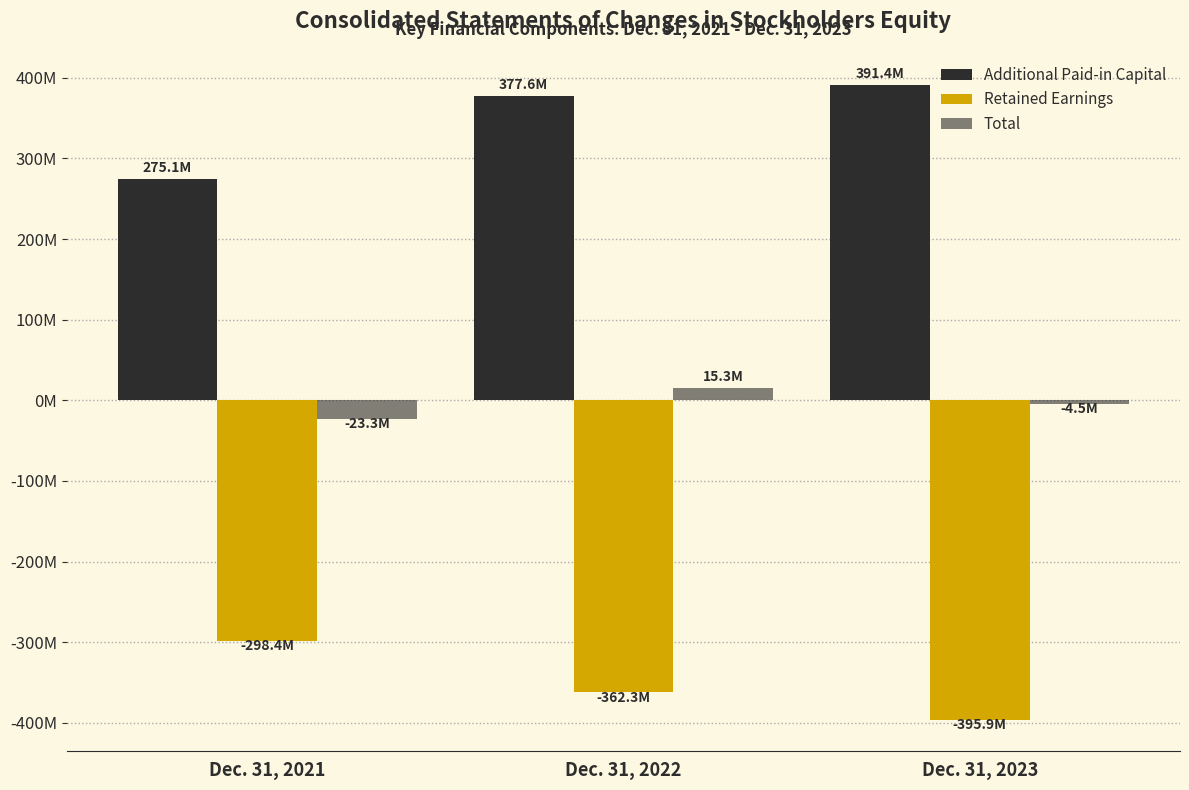

Are the bars horizontal?

No